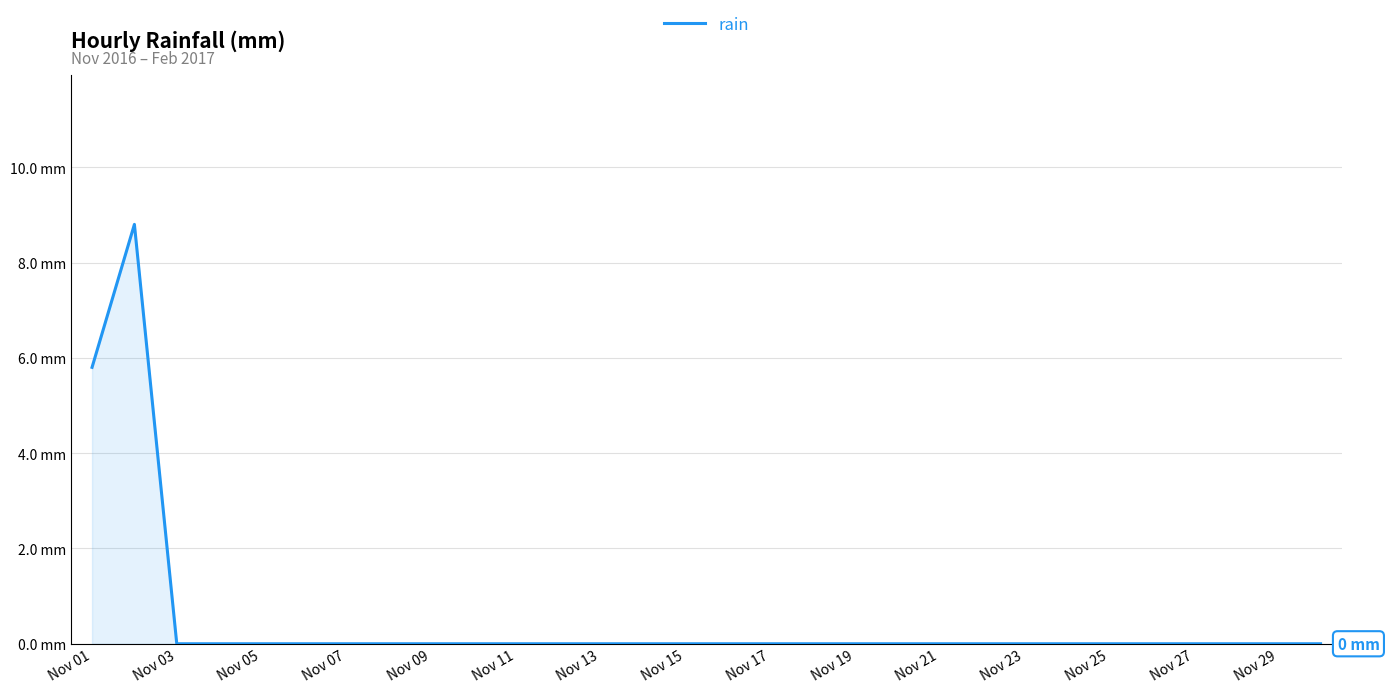

Does the chart display data point markers on the line(s)?

No